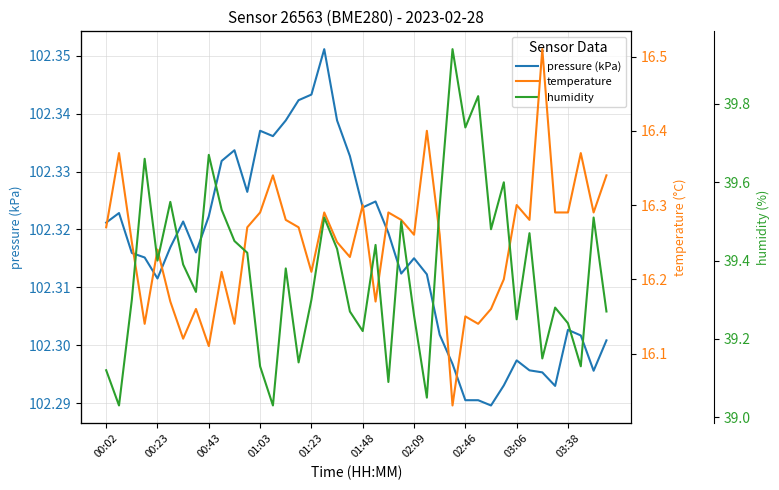

What is the total value across all series at 00:02?

157.7